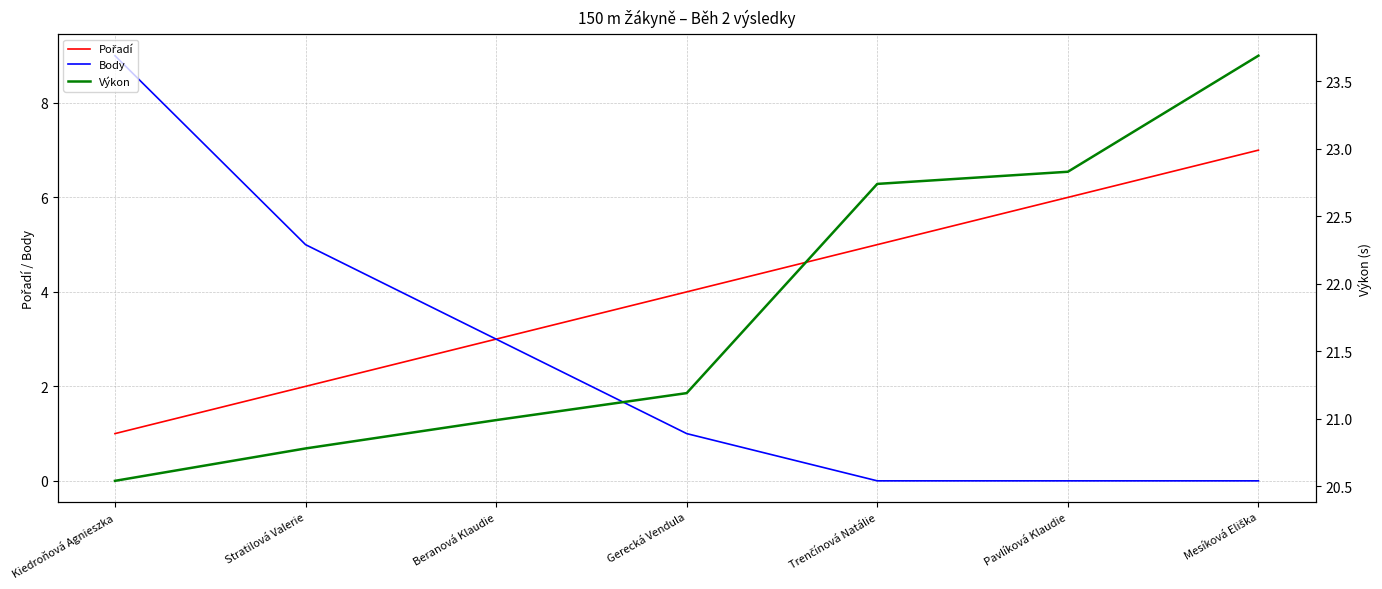

At which category does the chart reach its peak across all series?

Mesíková Eliška